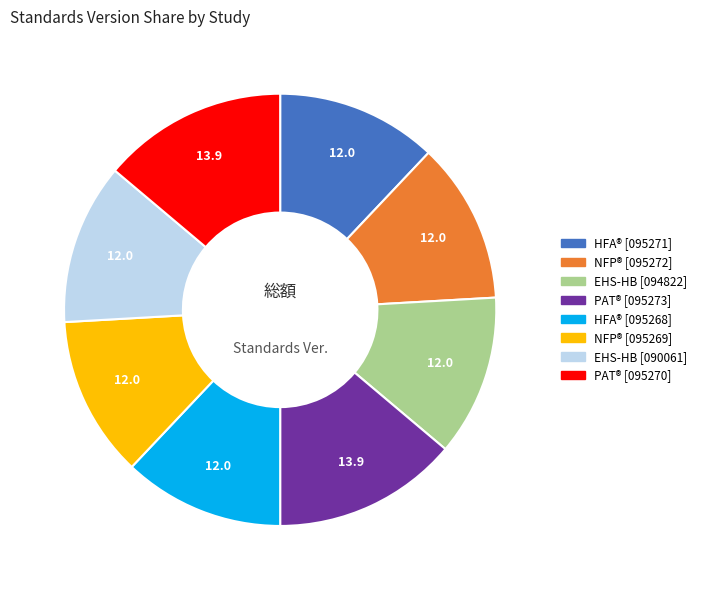

The HFA® [095268] slice represents 23% of the pie. True or false?

False